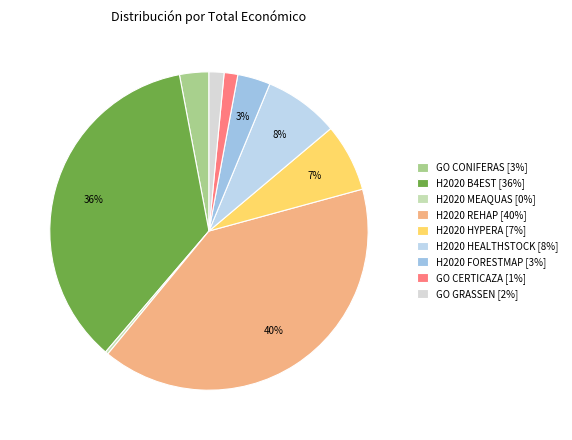

To the nearest percent, what portion does GO CERTICAZA represent?

1%